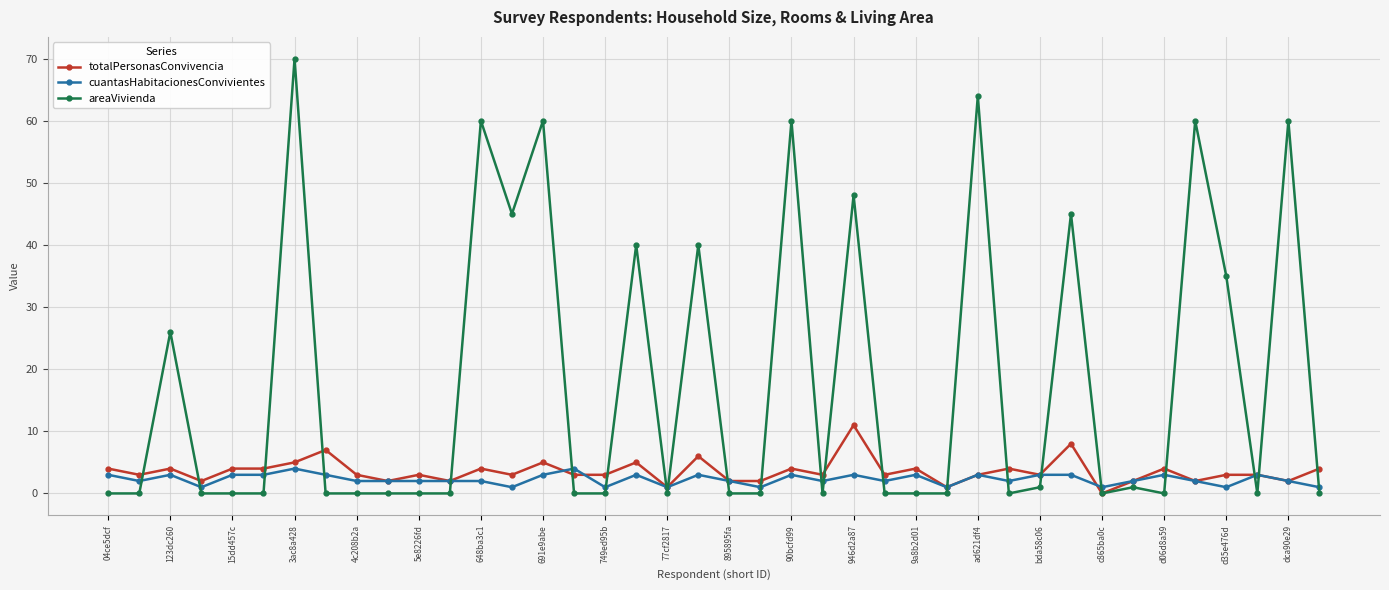

What is the value of the totalPersonasConvivencia point at the 9th from the left?

3